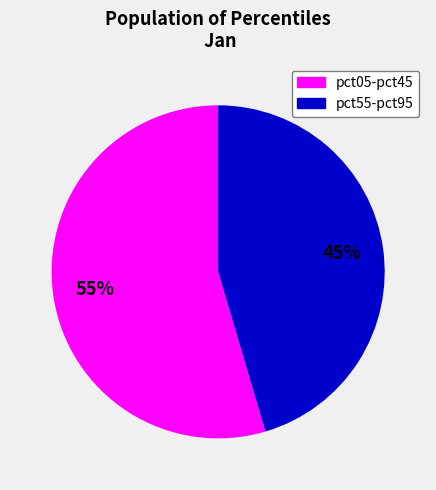

Is there any slice that represents more than half of the pie?

Yes